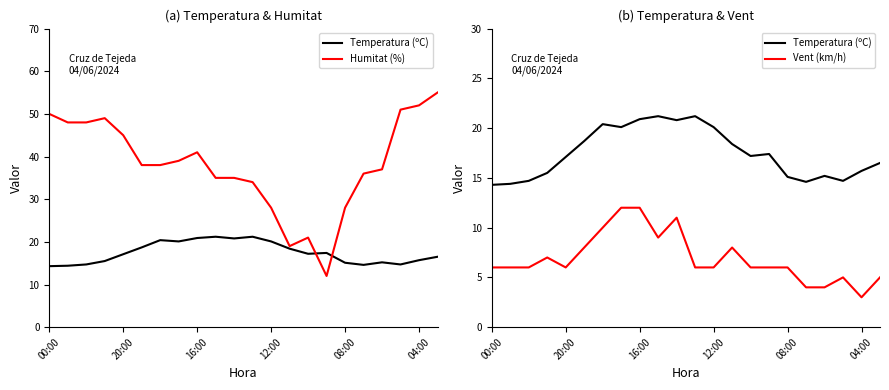

True or false: Temperatura (ºC) and Vent (km/h) intersect in this chart.

False